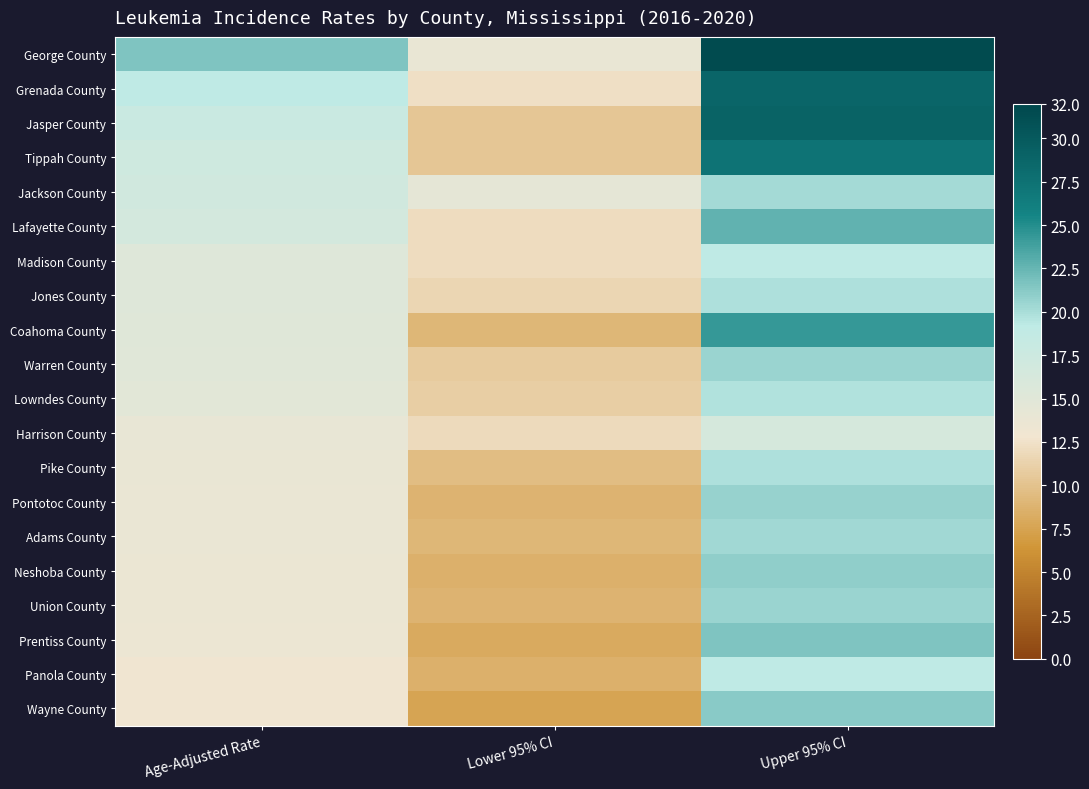

Reading right to left, extract all data points from this chart.

George County: Upper 95% CI=31.6	Lower 95% CI=13.9	Age-Adjusted Rate=21.5
Grenada County: Upper 95% CI=28.8	Lower 95% CI=12.3	Age-Adjusted Rate=19.2
Jasper County: Upper 95% CI=29.1	Lower 95% CI=10.3	Age-Adjusted Rate=17.9
Tippah County: Upper 95% CI=27.3	Lower 95% CI=10.3	Age-Adjusted Rate=17.3
Jackson County: Upper 95% CI=20.2	Lower 95% CI=14.4	Age-Adjusted Rate=17.1
Lafayette County: Upper 95% CI=22.7	Lower 95% CI=12.0	Age-Adjusted Rate=16.7
Madison County: Upper 95% CI=19.2	Lower 95% CI=12.1	Age-Adjusted Rate=15.3
Jones County: Upper 95% CI=19.8	Lower 95% CI=11.6	Age-Adjusted Rate=15.3
Coahoma County: Upper 95% CI=24.3	Lower 95% CI=9.0	Age-Adjusted Rate=15.2
Warren County: Upper 95% CI=20.6	Lower 95% CI=10.7	Age-Adjusted Rate=15.0
Lowndes County: Upper 95% CI=19.7	Lower 95% CI=10.9	Age-Adjusted Rate=14.8
Harrison County: Upper 95% CI=16.4	Lower 95% CI=11.9	Age-Adjusted Rate=14.0
Pike County: Upper 95% CI=19.8	Lower 95% CI=9.5	Age-Adjusted Rate=13.9
Pontotoc County: Upper 95% CI=20.7	Lower 95% CI=8.8	Age-Adjusted Rate=13.8
Adams County: Upper 95% CI=20.3	Lower 95% CI=9.1	Age-Adjusted Rate=13.8
Neshoba County: Upper 95% CI=20.9	Lower 95% CI=8.6	Age-Adjusted Rate=13.7
Union County: Upper 95% CI=20.6	Lower 95% CI=8.8	Age-Adjusted Rate=13.7
Prentiss County: Upper 95% CI=21.5	Lower 95% CI=8.1	Age-Adjusted Rate=13.6
Panola County: Upper 95% CI=19.2	Lower 95% CI=8.6	Age-Adjusted Rate=13.1
Wayne County: Upper 95% CI=21.2	Lower 95% CI=7.5	Age-Adjusted Rate=13.0